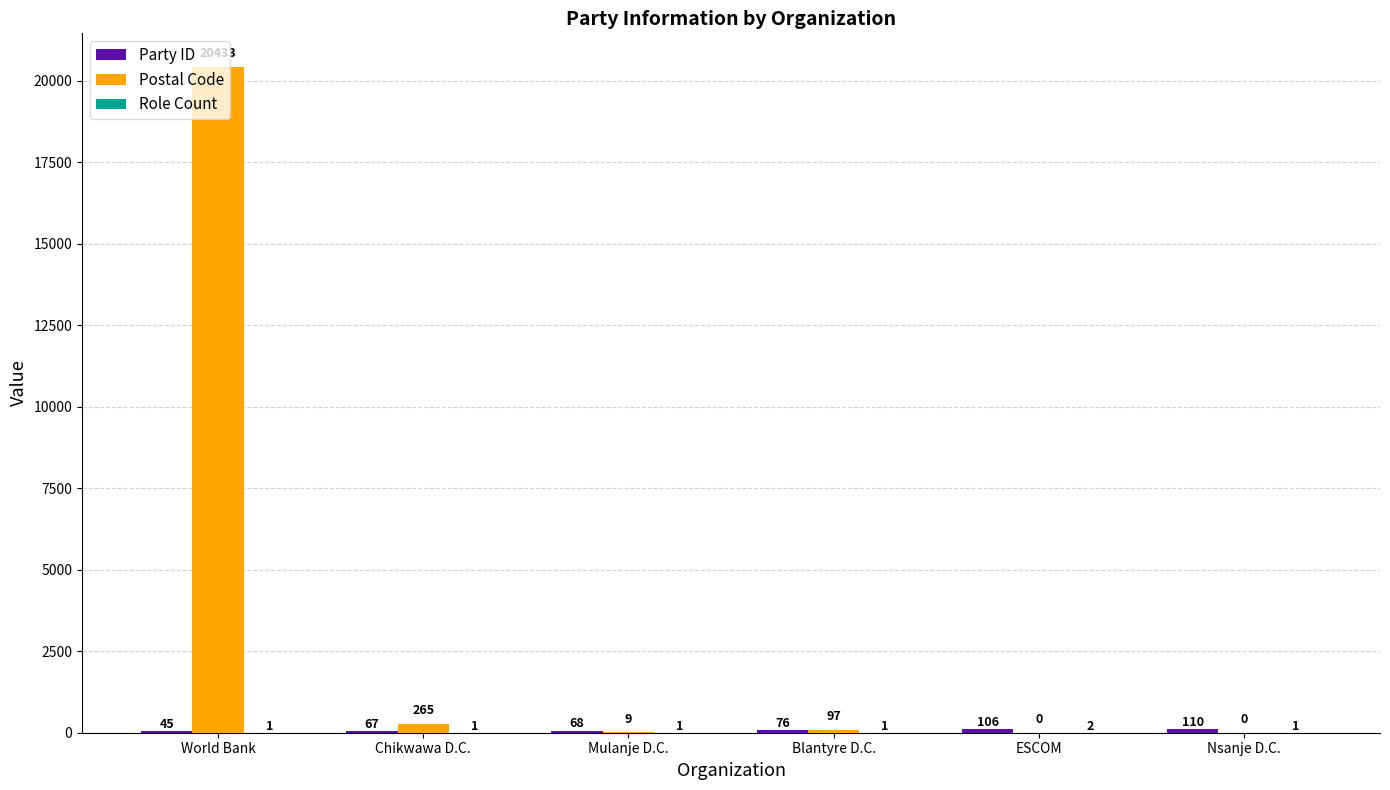

At which category is the sum across all series the highest?

World Bank